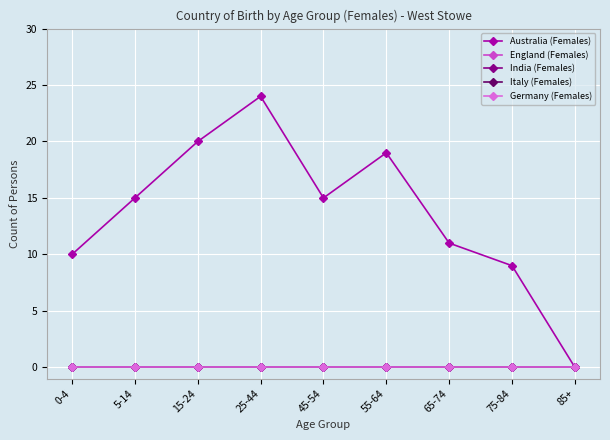

What is the spread (max minus min) of values at 0-4?

10